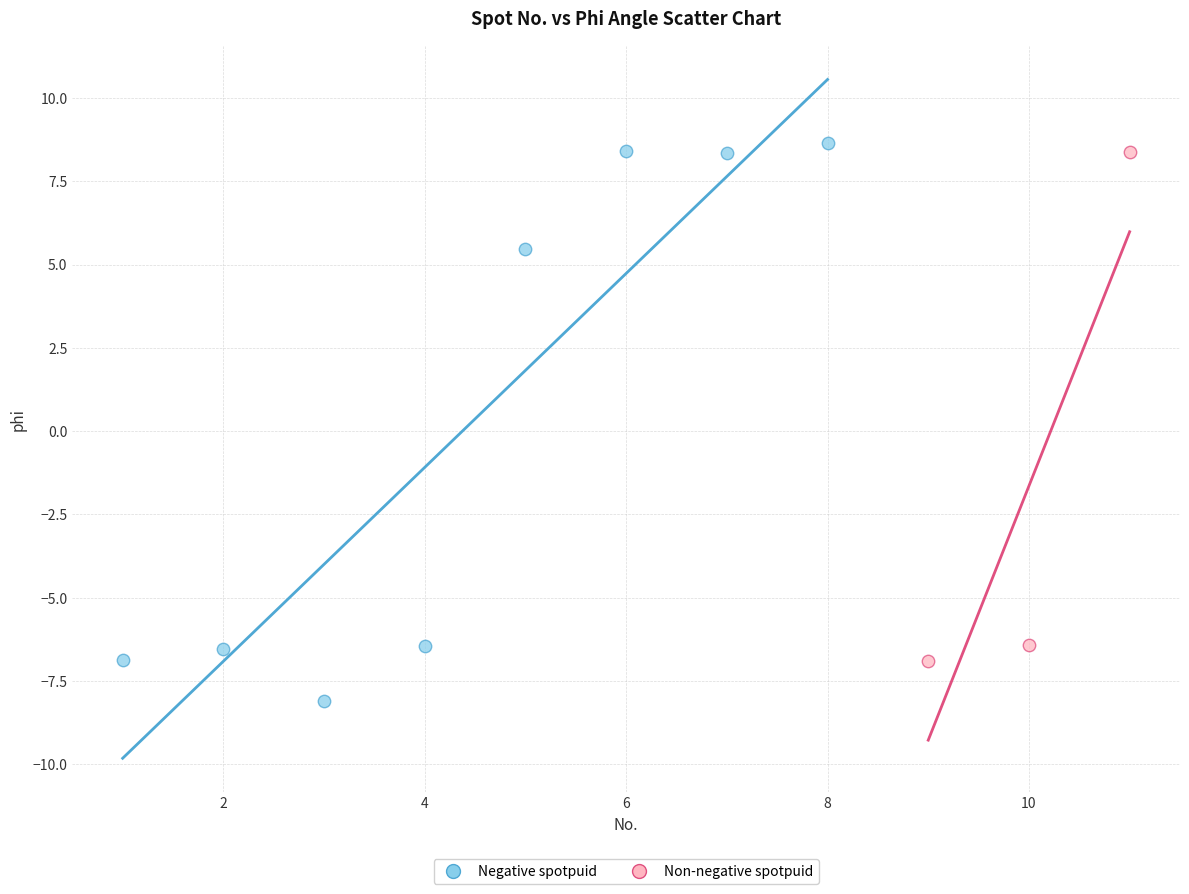

Which series reaches the maximum Y coordinate?

Negative spotpuid